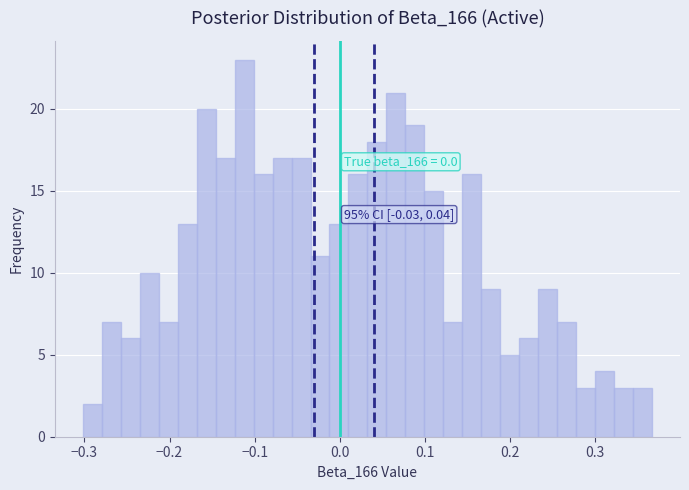

Around what value on the x-axis is the tallest bar? Give the approximate position of its centre, as read against the axis.

-0.11